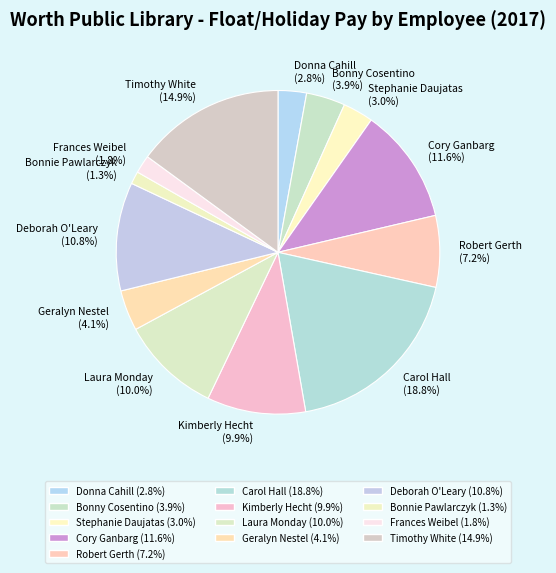

Approximately how many times larger is the value at Laura Monday compared to Stephanie Daujatas?

3.3